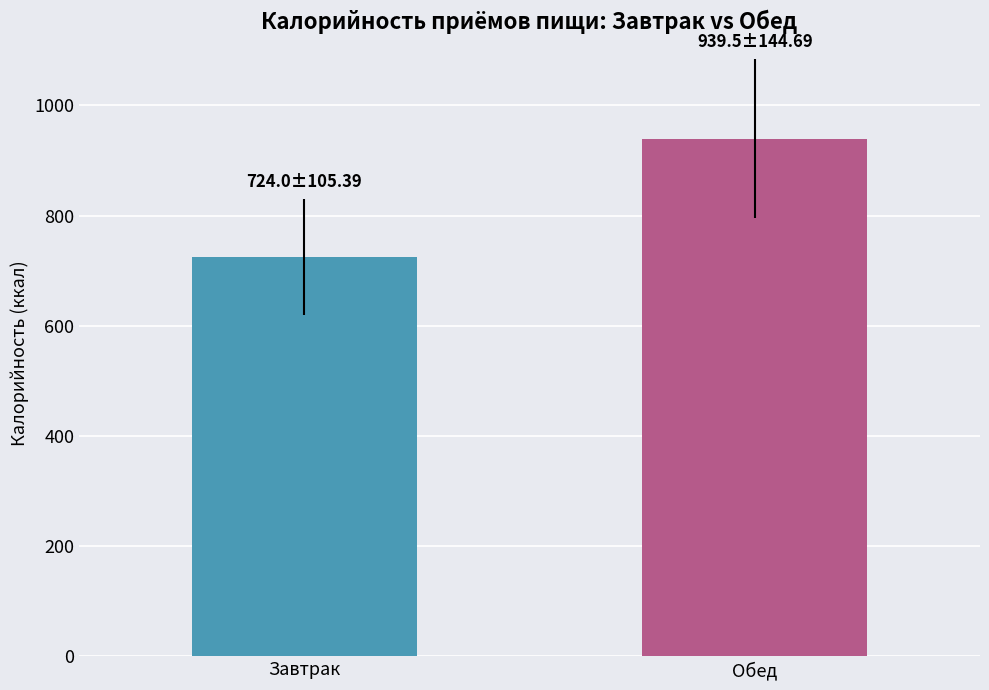

What is the maximum value shown in the chart?

939.5